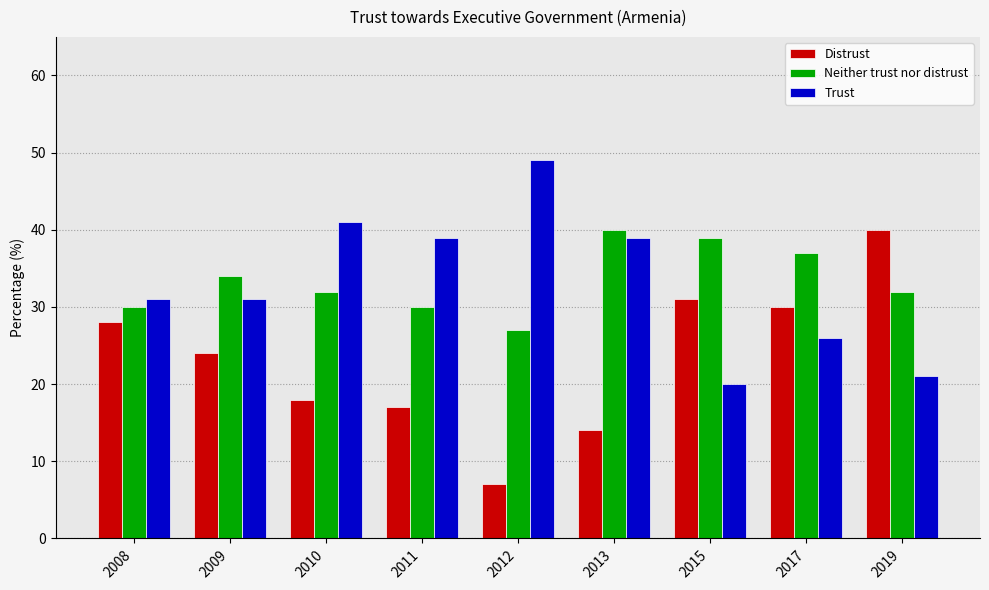

Where is Distrust nearest to the value 23?

2009